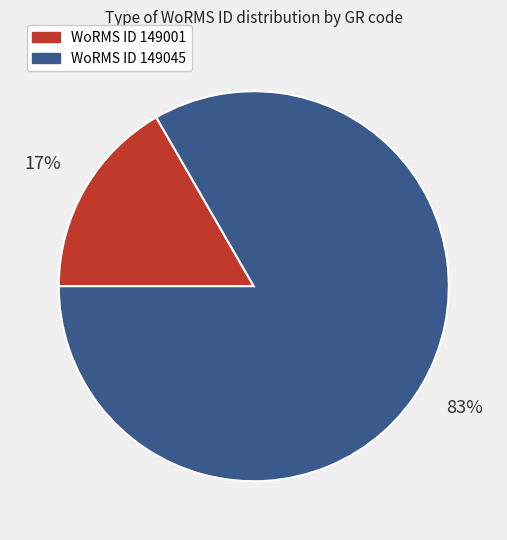

To the nearest percent, what is the average slice percentage?

50%